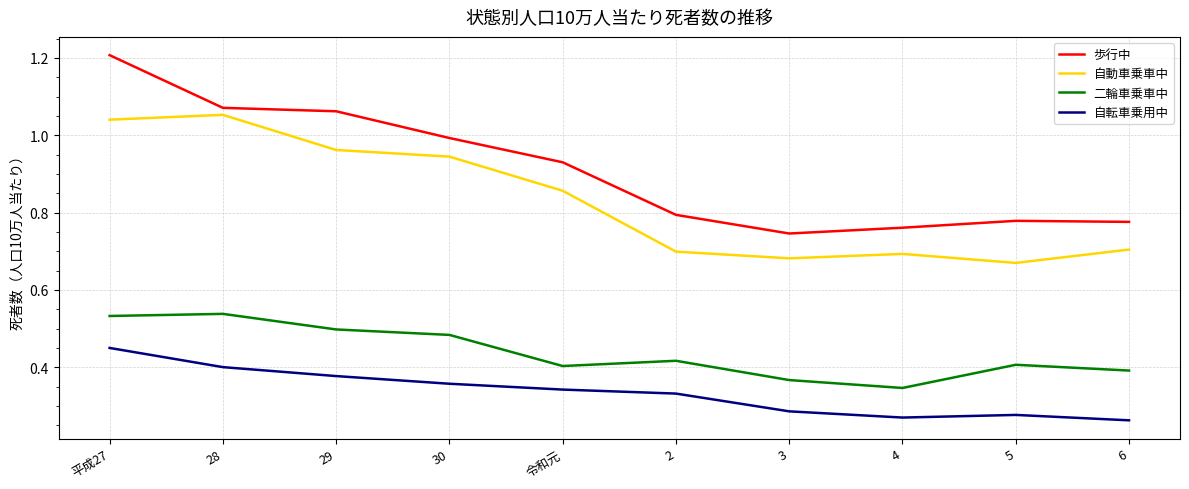

What position from the left is 4?

8